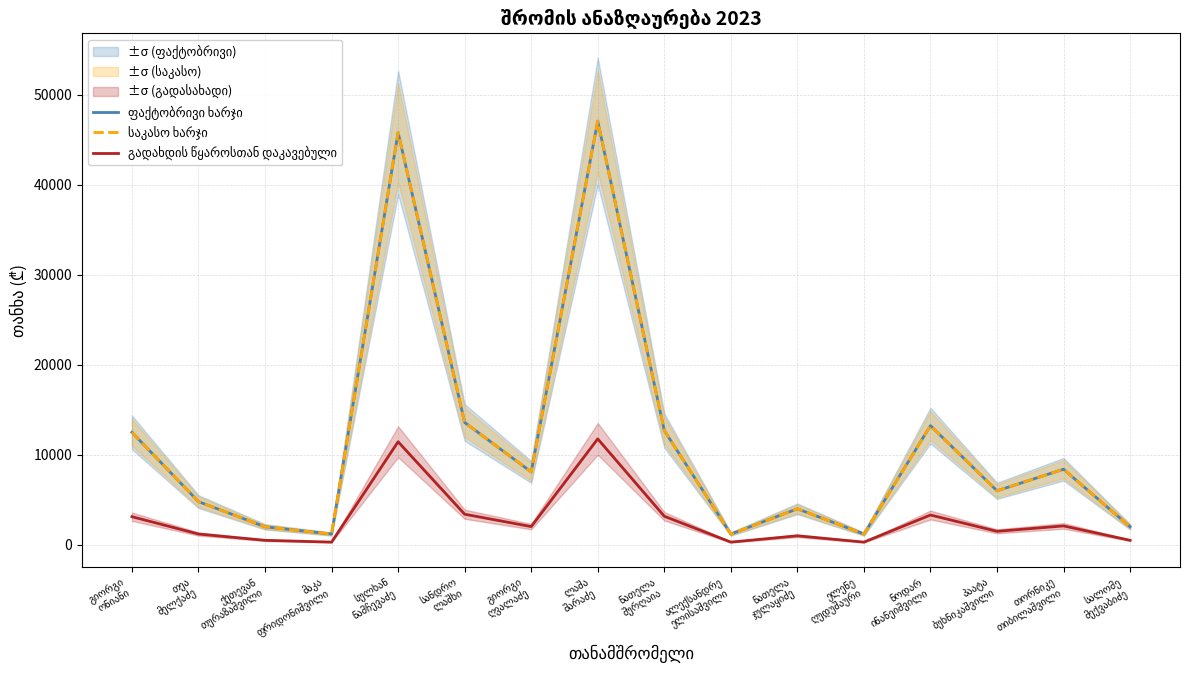

Between გიორგი
ონიანი and გიორგი
ღვალაძე, which series saw the biggest shift?

ფაქტობრივი ხარჯი